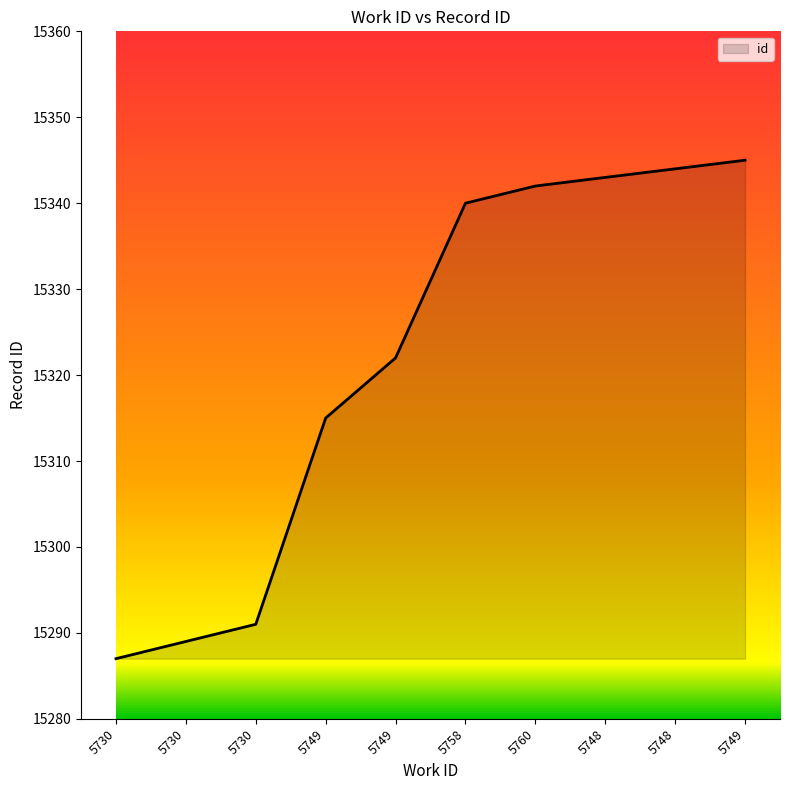

List the labels in order of value, smallest first.

5730, 5730, 5730, 5749, 5749, 5758, 5760, 5748, 5748, 5749